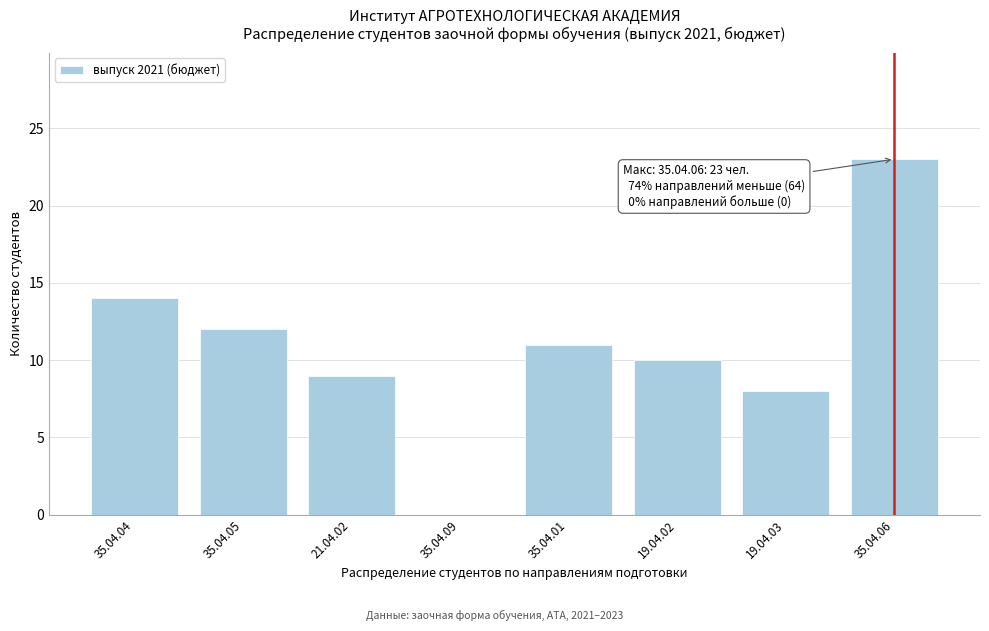

Reading left to right, extract all data points from this chart.

35.04.04=14	35.04.05=12	21.04.02=9	35.04.09=0	35.04.01=11	19.04.02=10	19.04.03=8	35.04.06=23